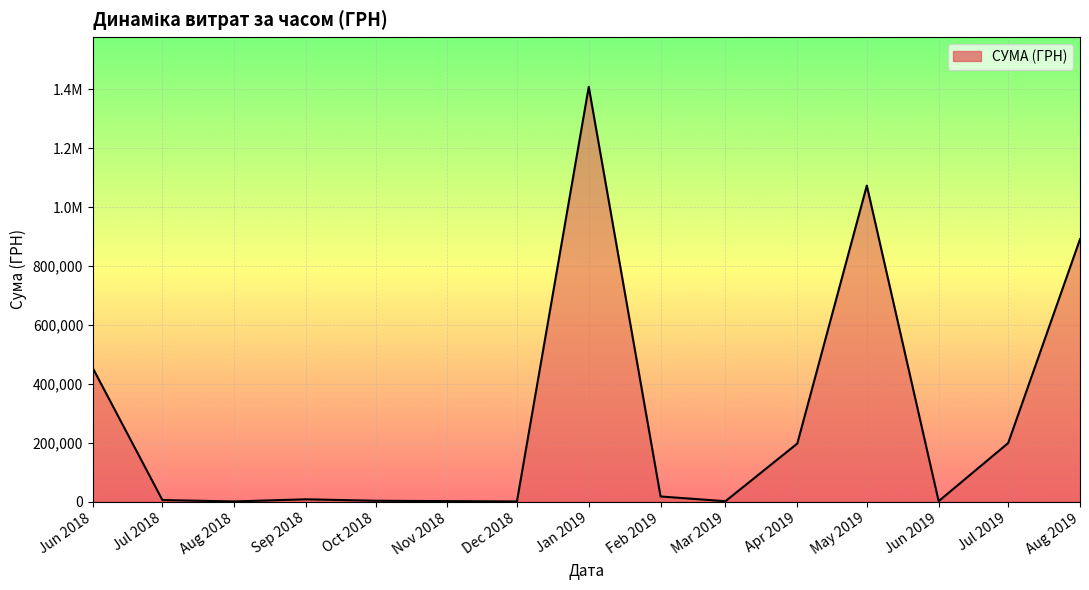

Does the chart display data point markers on the line(s)?

No